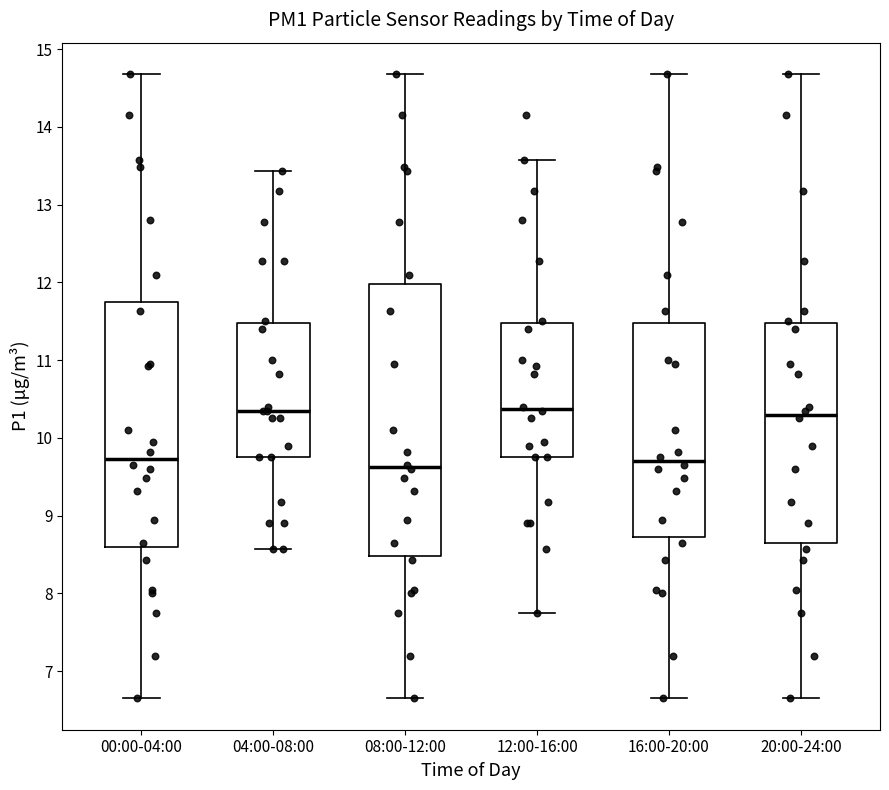

Reading left to right, read every box against the y-axis: the position of its median line, the range the box covers, and the ends of its whiskers. The values are not printed on the chart, so give them approximately, as read against the axis.

00:00-04:00: median 9.7, box 8.6 to 11.7, whiskers 6.7 to 14.7
04:00-08:00: median 10.4, box 9.8 to 11.5, whiskers 8.6 to 13.4
08:00-12:00: median 9.6, box 8.5 to 12.0, whiskers 6.7 to 14.7
12:00-16:00: median 10.4, box 9.8 to 11.5, whiskers 7.8 to 13.6
16:00-20:00: median 9.7, box 8.7 to 11.5, whiskers 6.7 to 14.7
20:00-24:00: median 10.3, box 8.7 to 11.5, whiskers 6.7 to 14.7